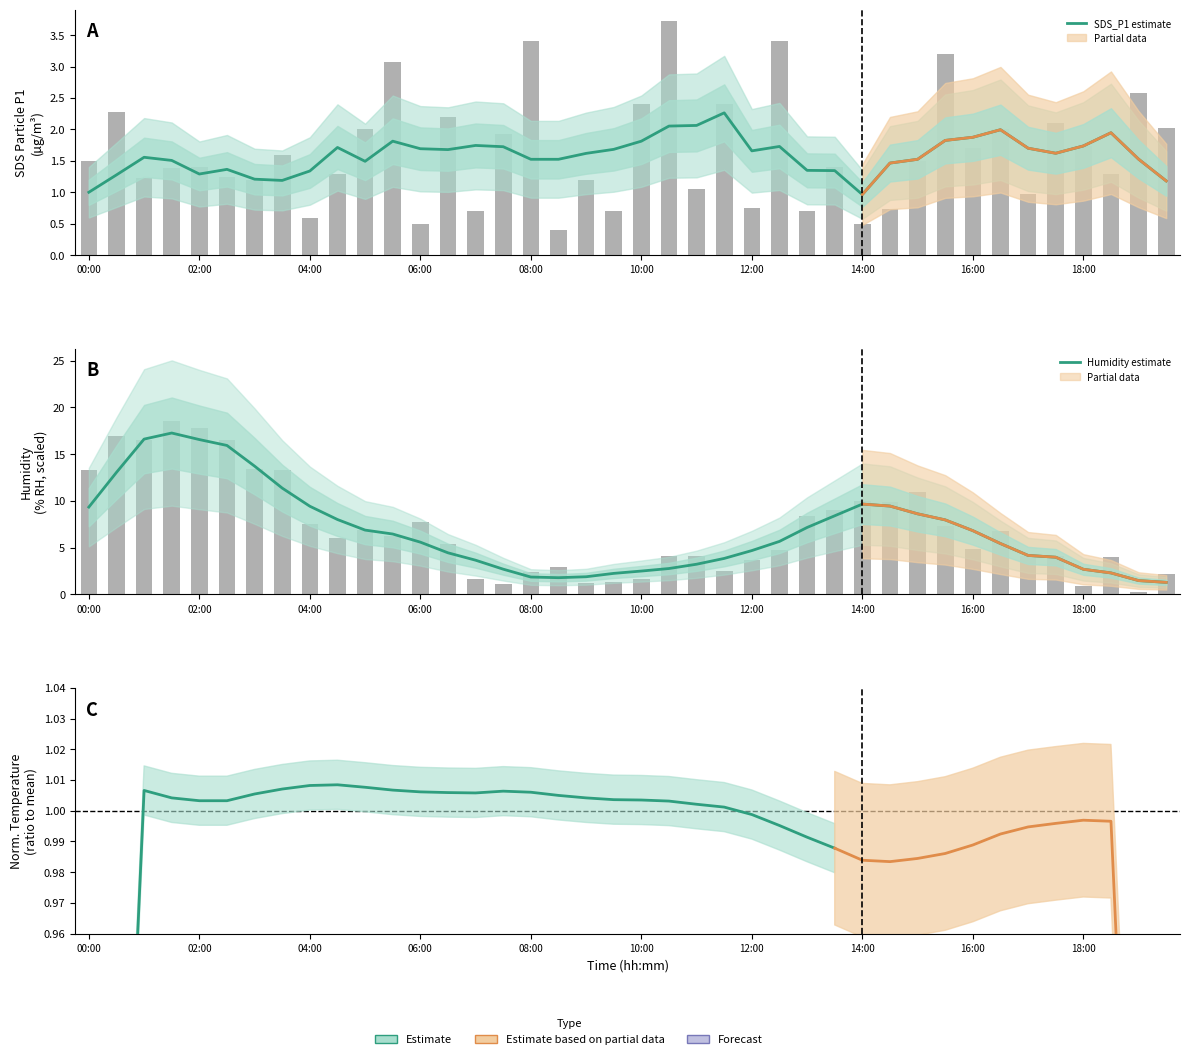

Which series has the largest total across all categories?

Humidity estimate